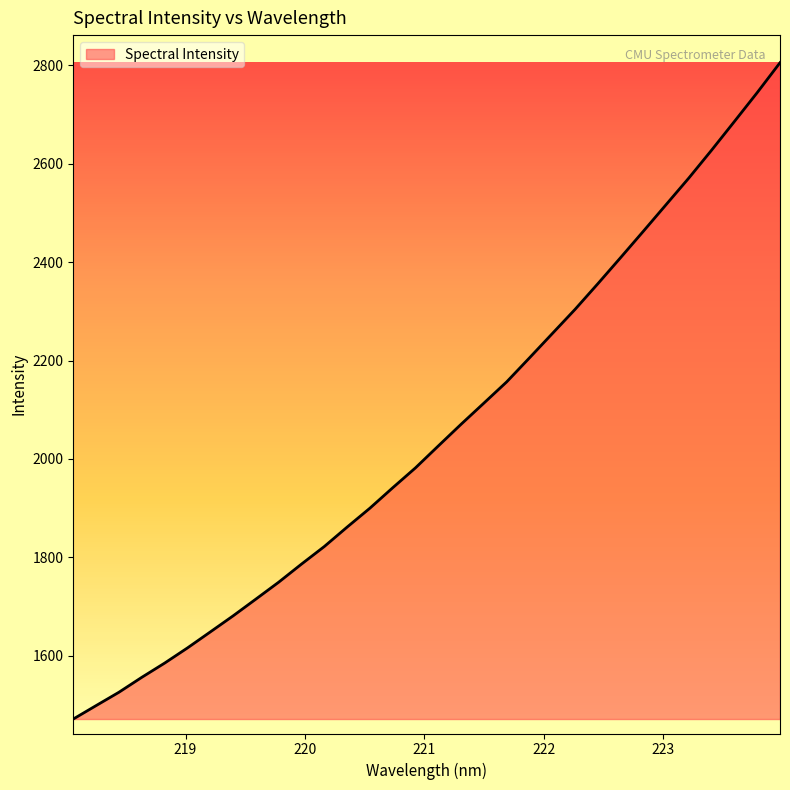

What is the greatest value displayed?

2805.5